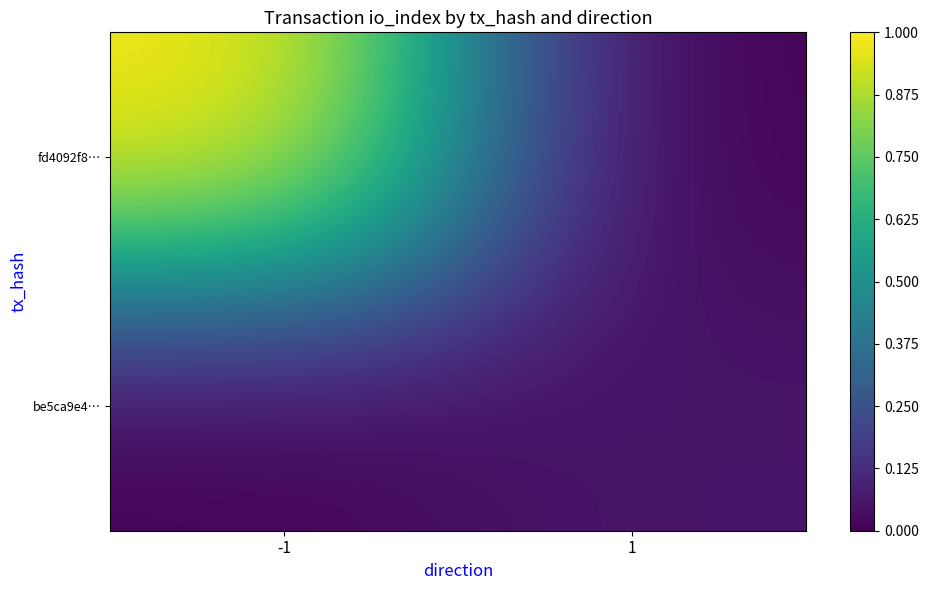

What is the total value across all series at 1?

0.1